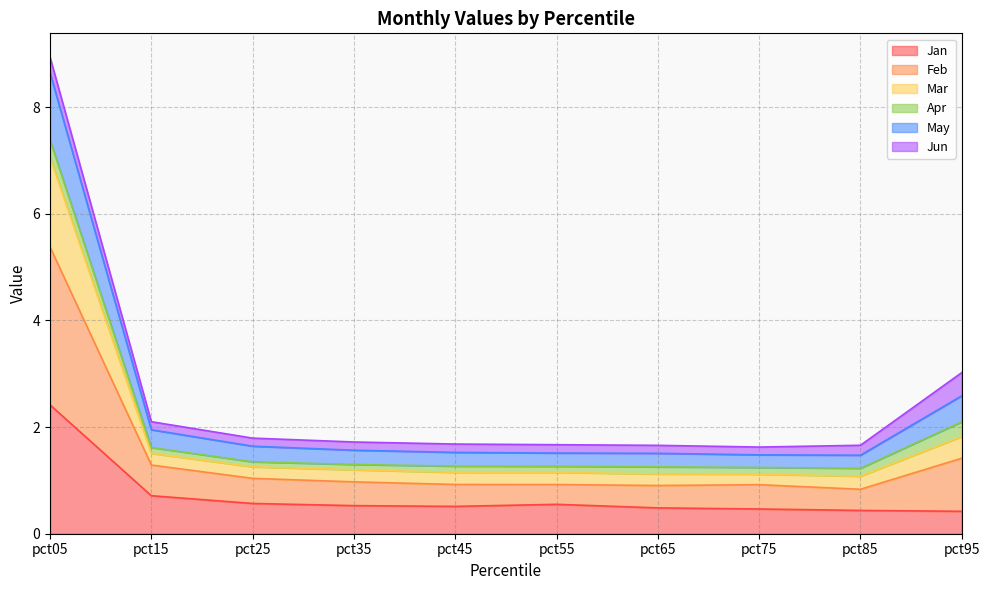

At which label does Jan reach its peak?

pct05